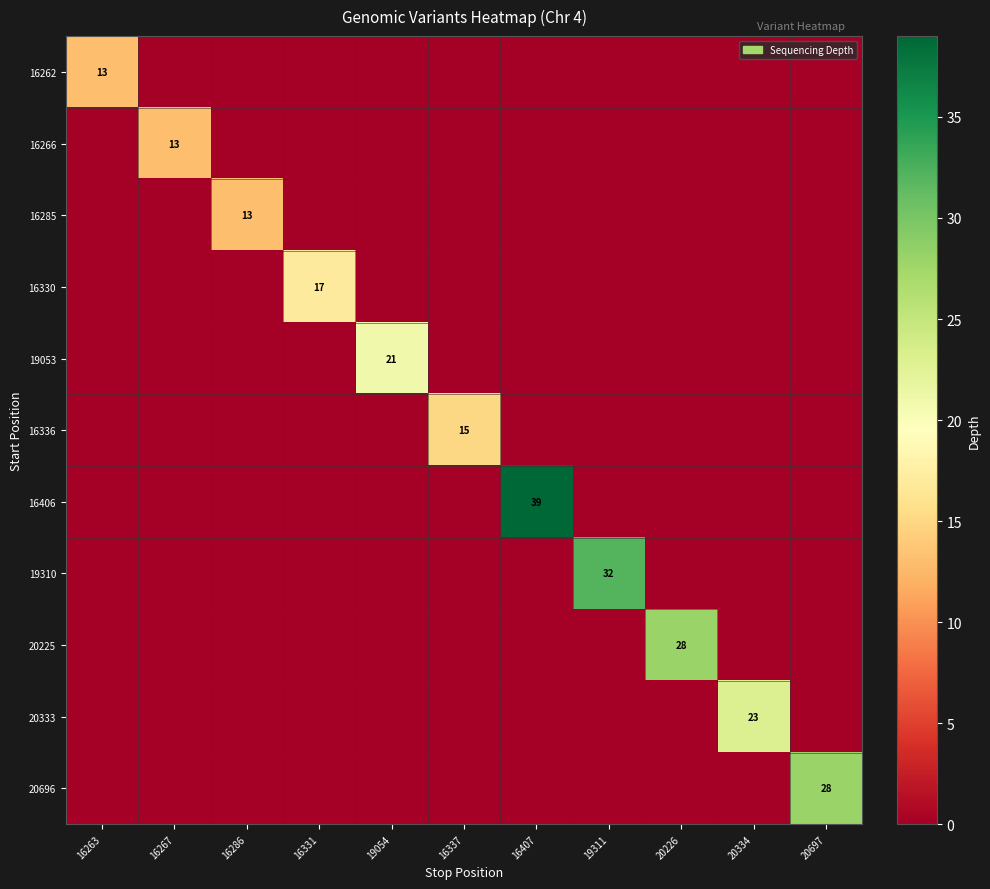

Count the number of categories in the chart.

11